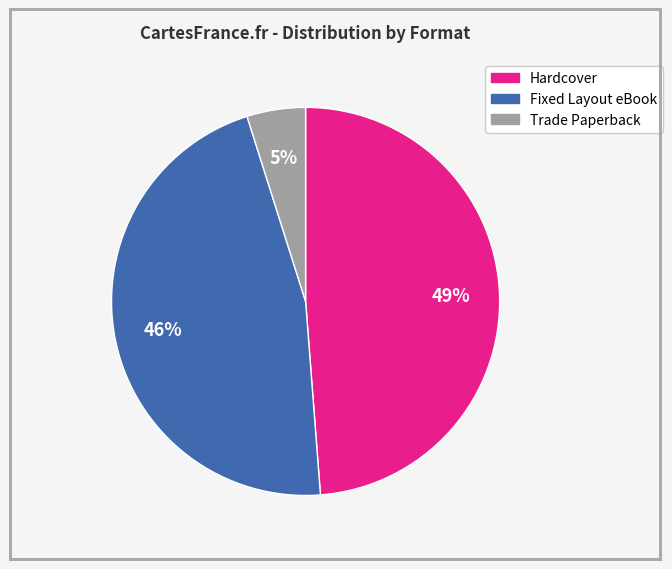

Do Hardcover and Fixed Layout eBook together represent more than half of the pie?

Yes